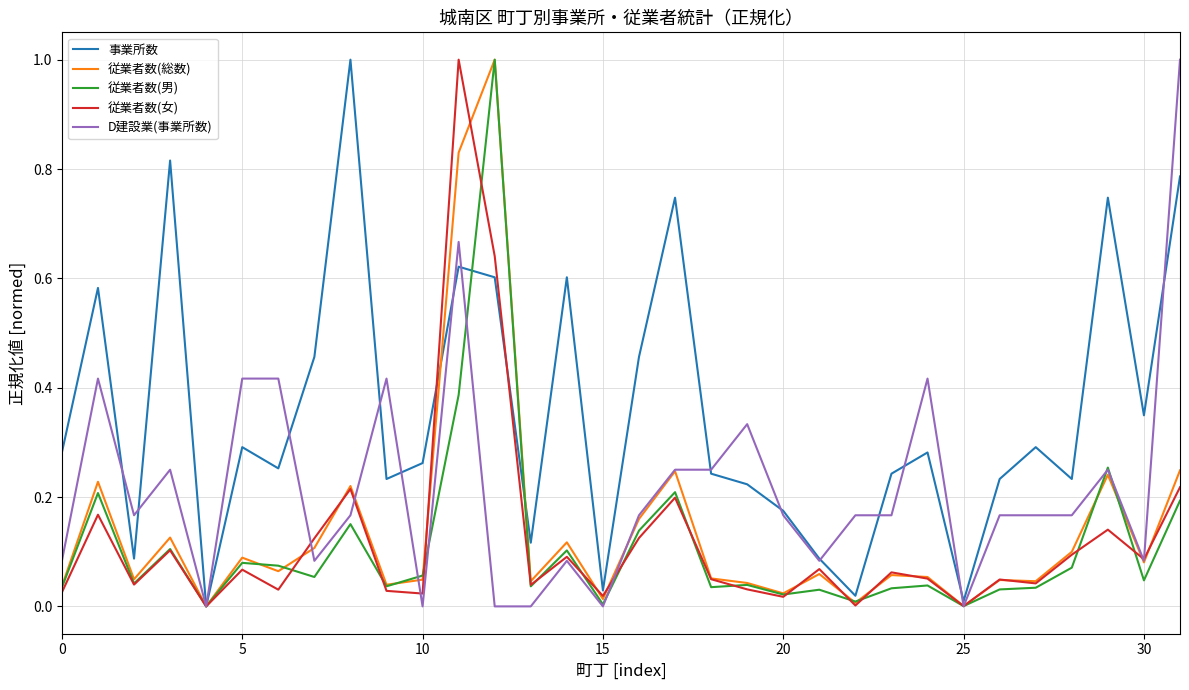

What is the greatest value displayed?

1.0